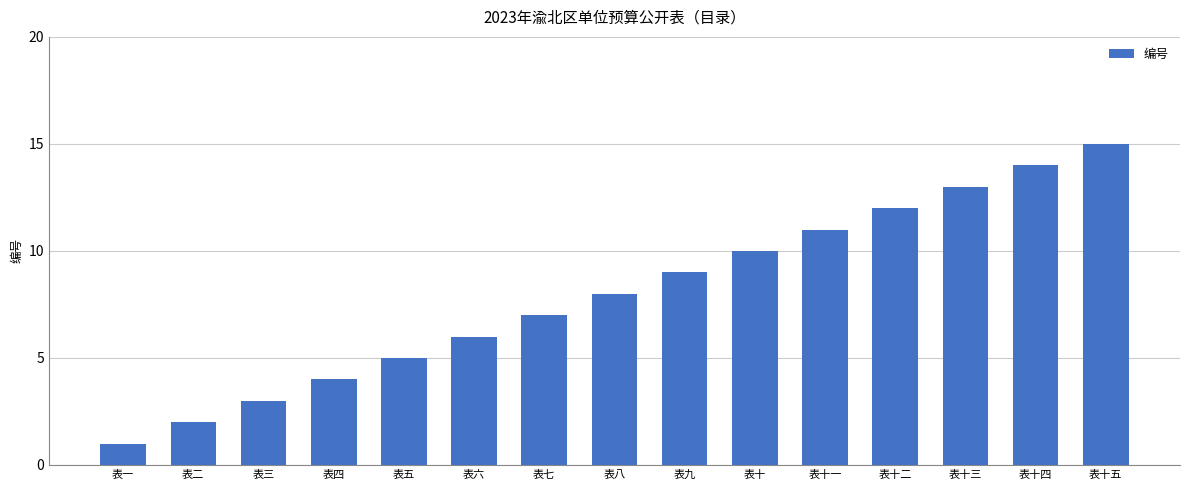

The value at 表二 is 2. True or false?

True